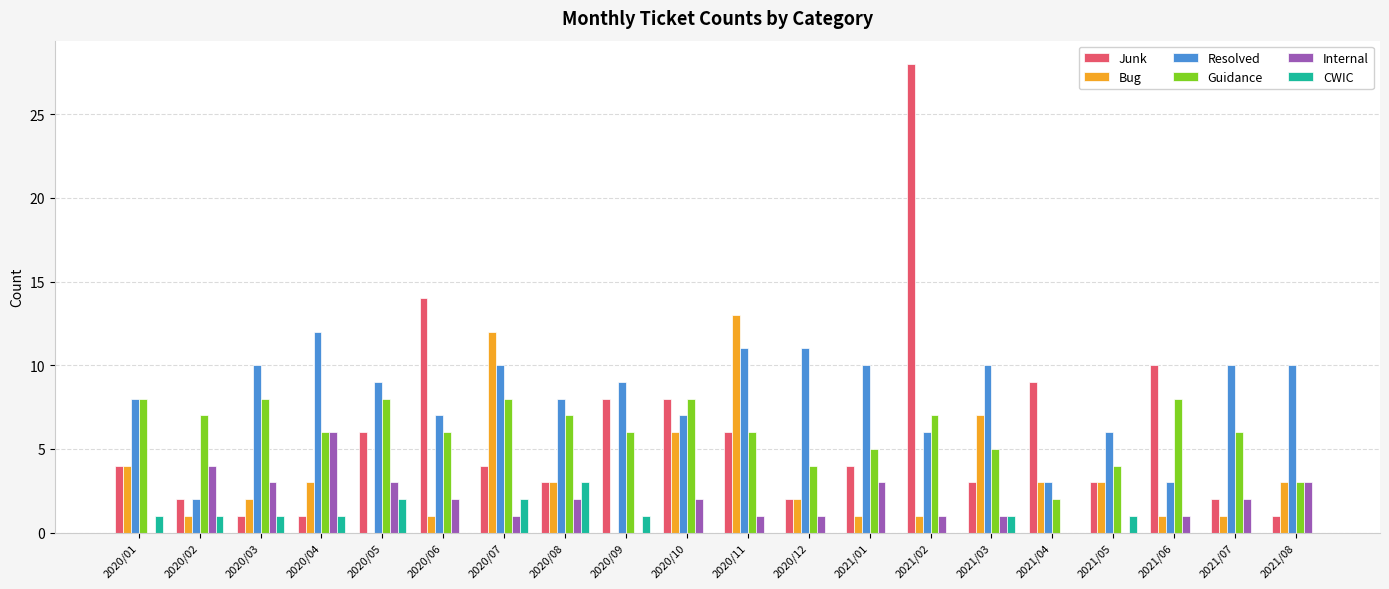

Which series has the widest spread of values?

Junk